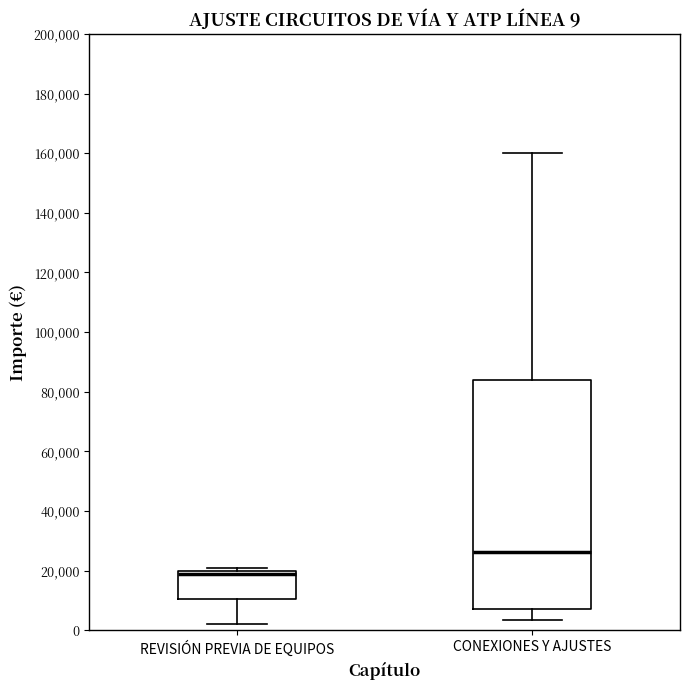

Comparing the boxes themselves (not the whiskers), which one is the tallest?

CONEXIONES Y AJUSTES